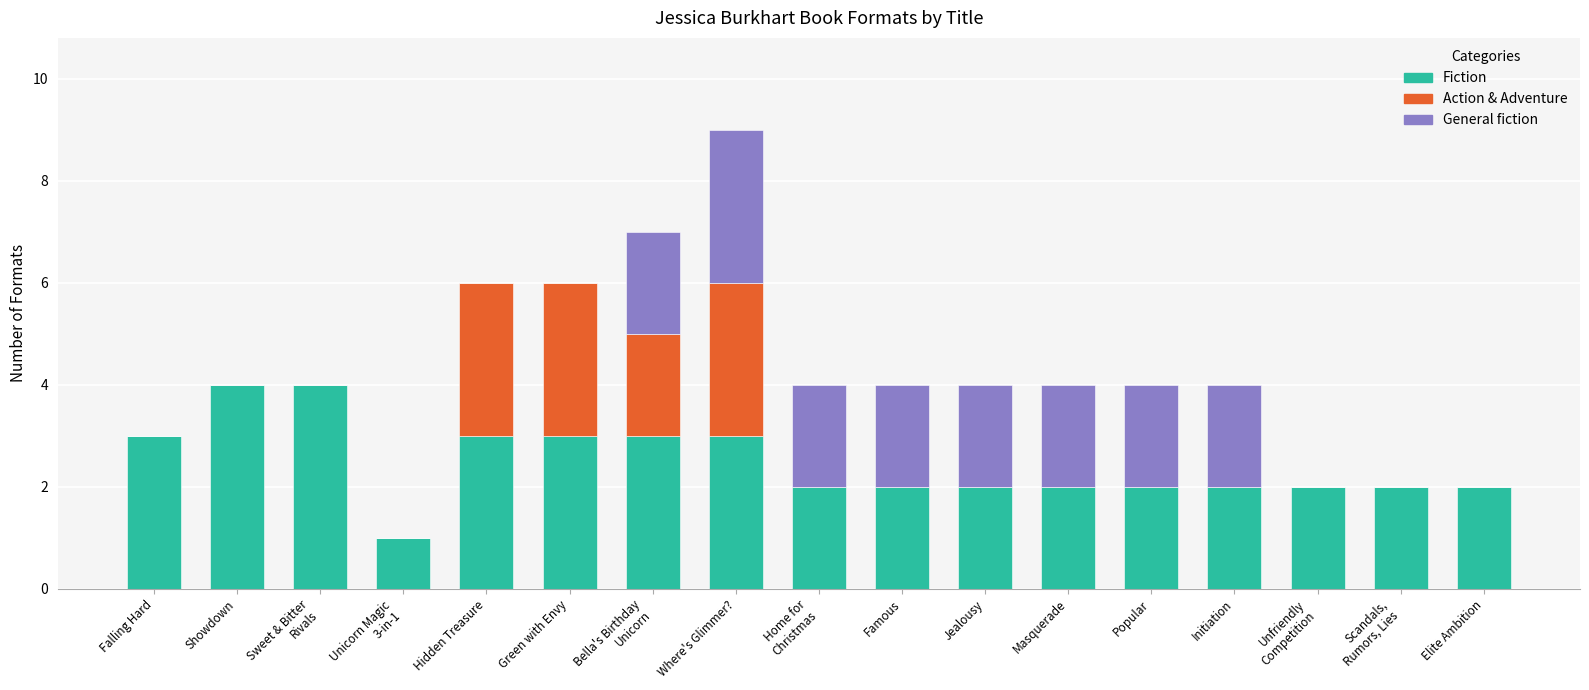

Is it true that Fiction equals 2 at Initiation?

True